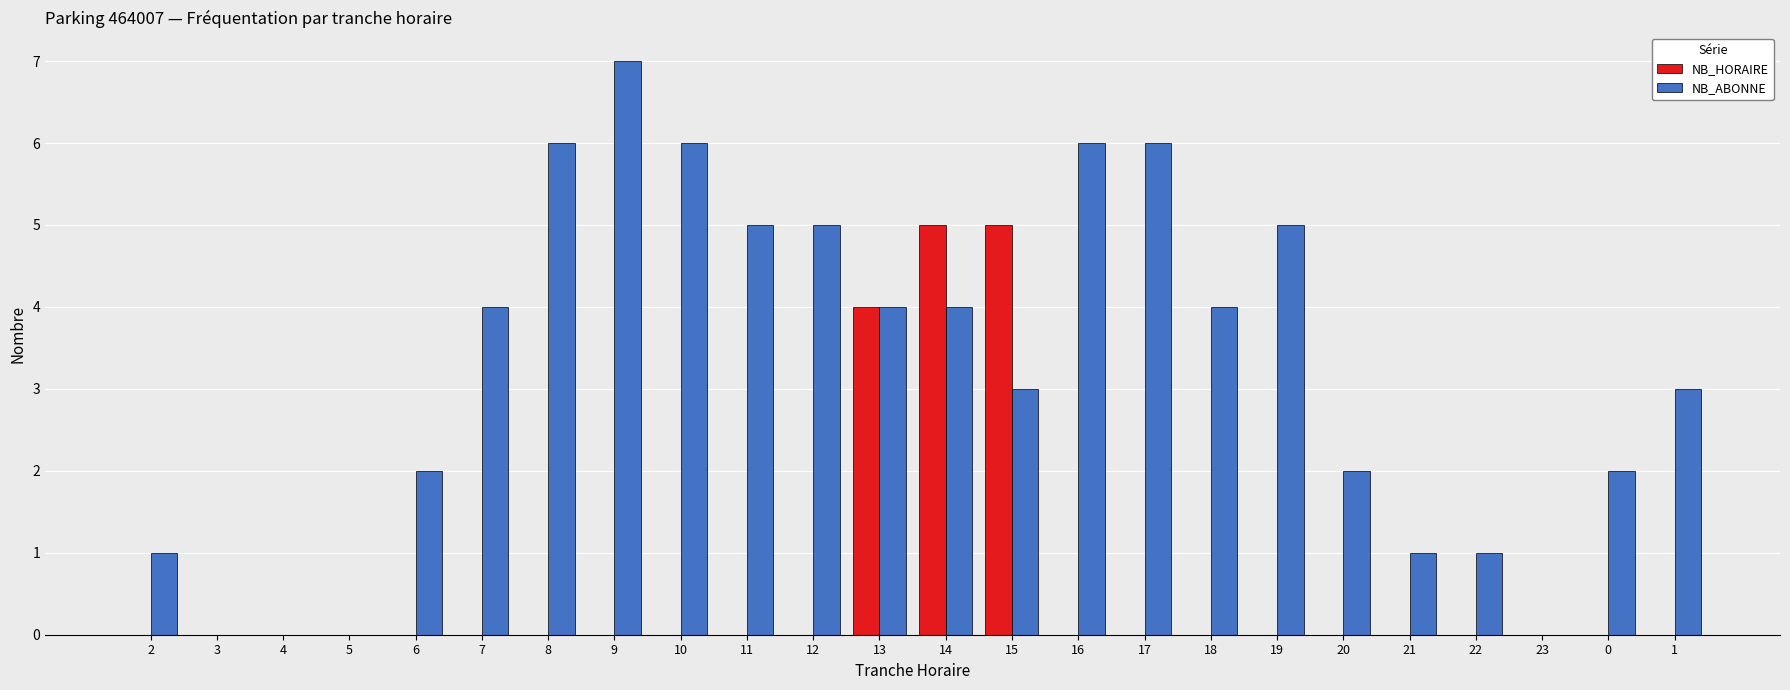

Reading left to right, extract all data points from this chart.

NB_HORAIRE: 2=0	3=0	4=0	5=0	6=0	7=0	8=0	9=0	10=0	11=0	12=0	13=4	14=5	15=5	16=0	17=0	18=0	19=0	20=0	21=0	22=0	23=0	0=0	1=0
NB_ABONNE: 2=1	3=0	4=0	5=0	6=2	7=4	8=6	9=7	10=6	11=5	12=5	13=4	14=4	15=3	16=6	17=6	18=4	19=5	20=2	21=1	22=1	23=0	0=2	1=3